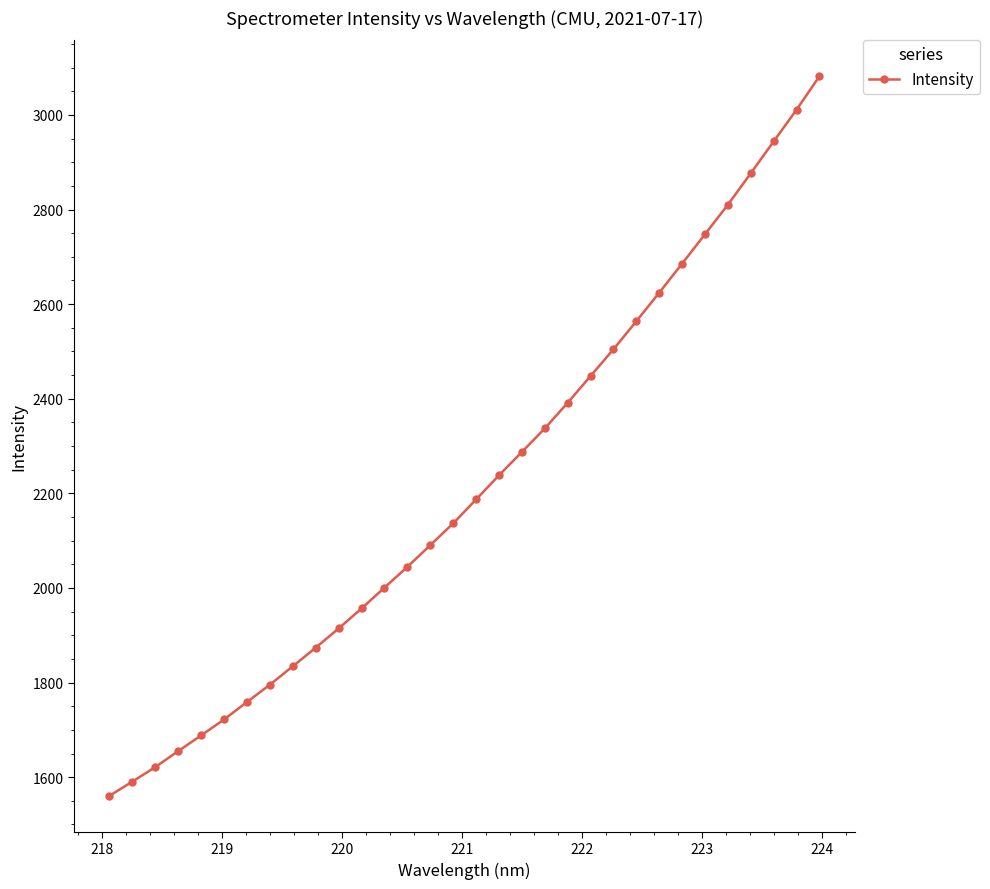

What is the difference between the maximum and second lowest values?

1490.9